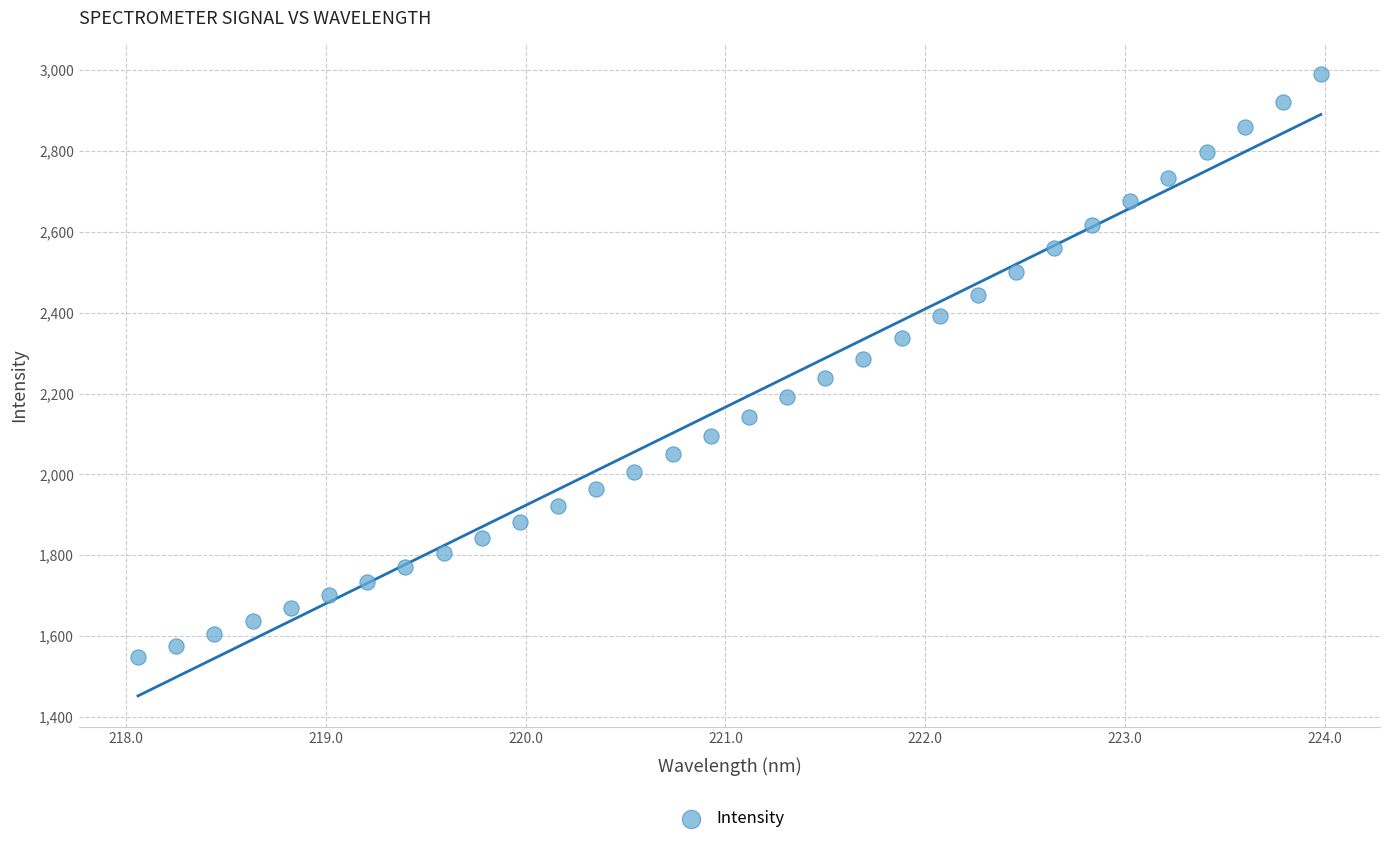

What is the range of Y values (max minus min)?

1441.9